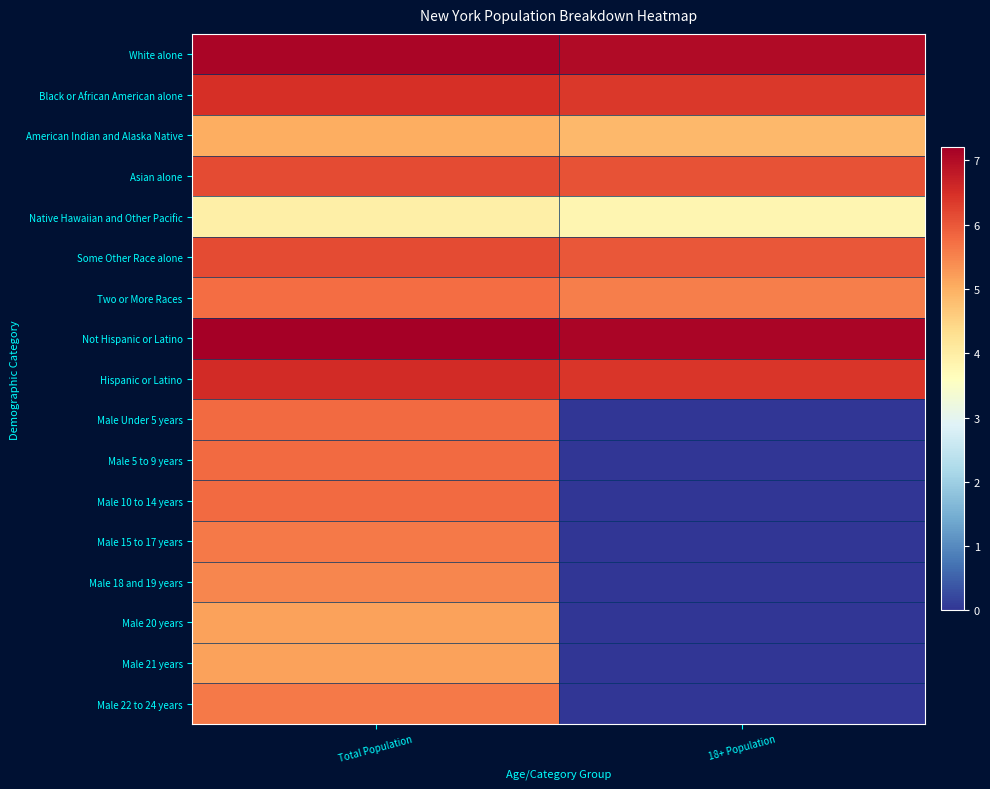

Reading left to right, transcribe all the data shown in this chart.

White alone: Total Population=7.1	18+ Population=7.0
Black or African American alone: Total Population=6.5	18+ Population=6.4
American Indian and Alaska Native: Total Population=5.0	18+ Population=4.9
Asian alone: Total Population=6.2	18+ Population=6.1
Native Hawaiian and Other Pacific: Total Population=3.9	18+ Population=3.8
Some Other Race alone: Total Population=6.2	18+ Population=6.0
Two or More Races: Total Population=5.8	18+ Population=5.6
Not Hispanic or Latino: Total Population=7.2	18+ Population=7.1
Hispanic or Latino: Total Population=6.5	18+ Population=6.4
Male Under 5 years: Total Population=5.8	18+ Population=0.0
Male 5 to 9 years: Total Population=5.8	18+ Population=0.0
Male 10 to 14 years: Total Population=5.8	18+ Population=0.0
Male 15 to 17 years: Total Population=5.6	18+ Population=0.0
Male 18 and 19 years: Total Population=5.5	18+ Population=0.0
Male 20 years: Total Population=5.2	18+ Population=0.0
Male 21 years: Total Population=5.2	18+ Population=0.0
Male 22 to 24 years: Total Population=5.6	18+ Population=0.0